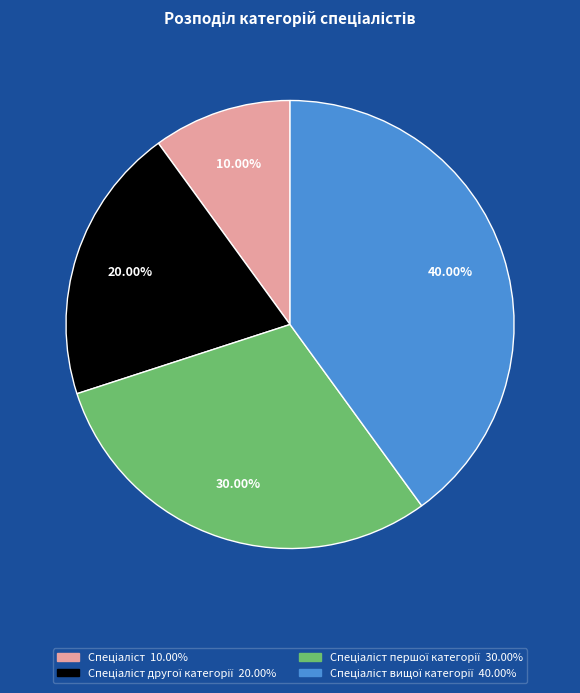

Does any single category account for the majority?

No